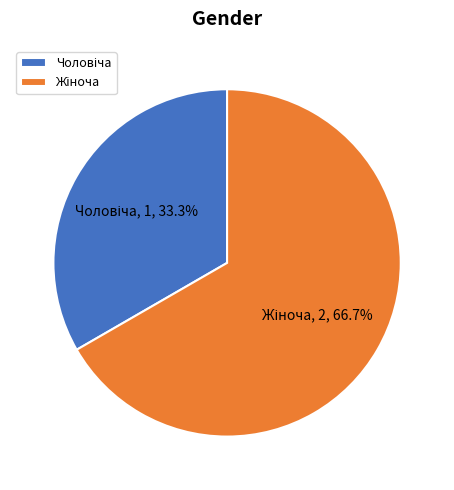

Does any single category account for the majority?

Yes